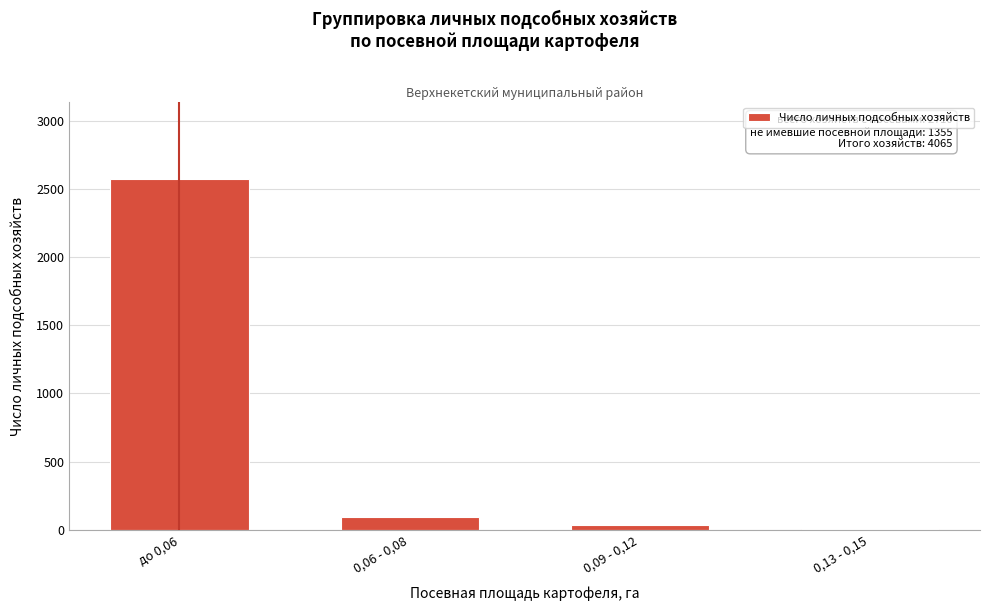

Which label corresponds to the largest value in the chart?

до 0,06